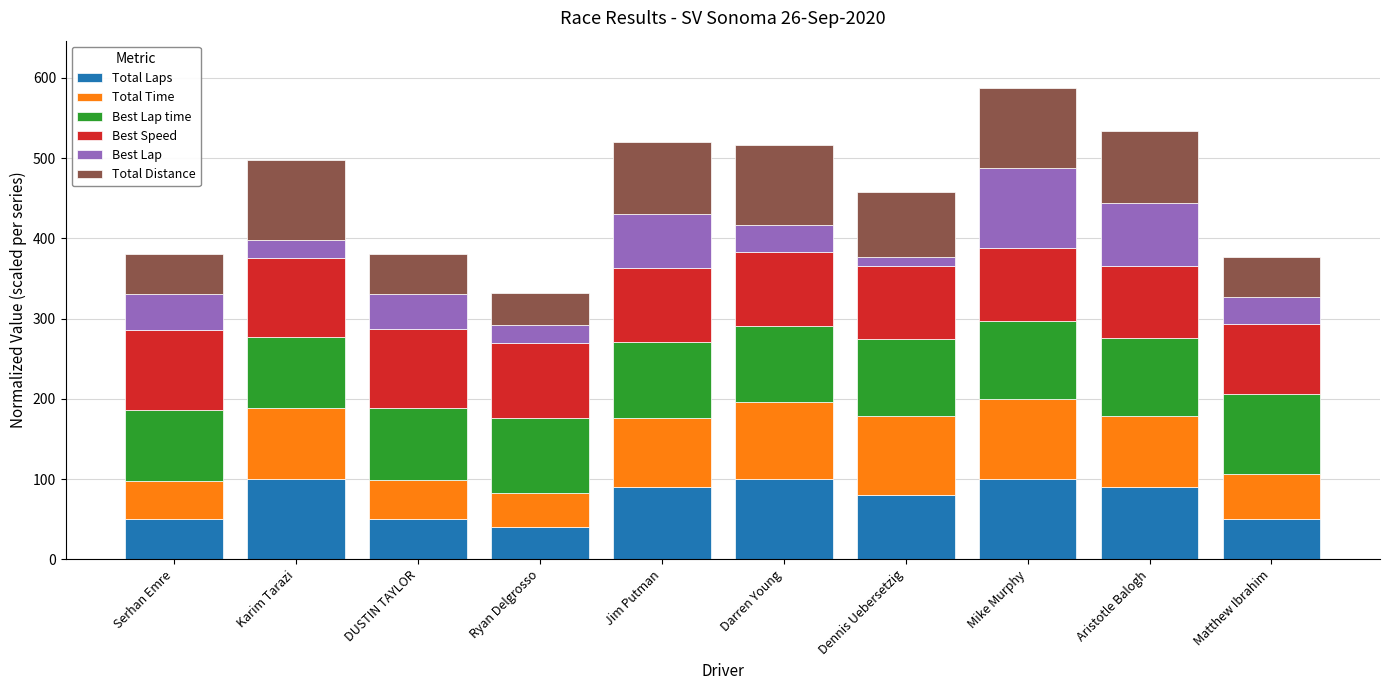

The value of Total Laps at Dennis Uebersetzig is 44.6. True or false?

False